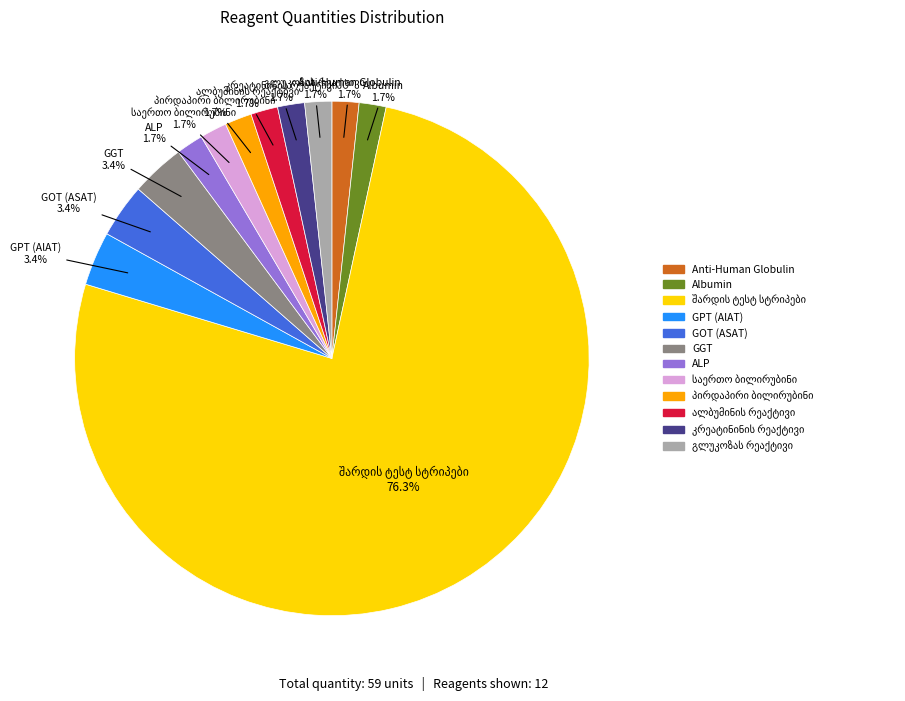

To the nearest percent, what percentage of the pie is GGT?

3%